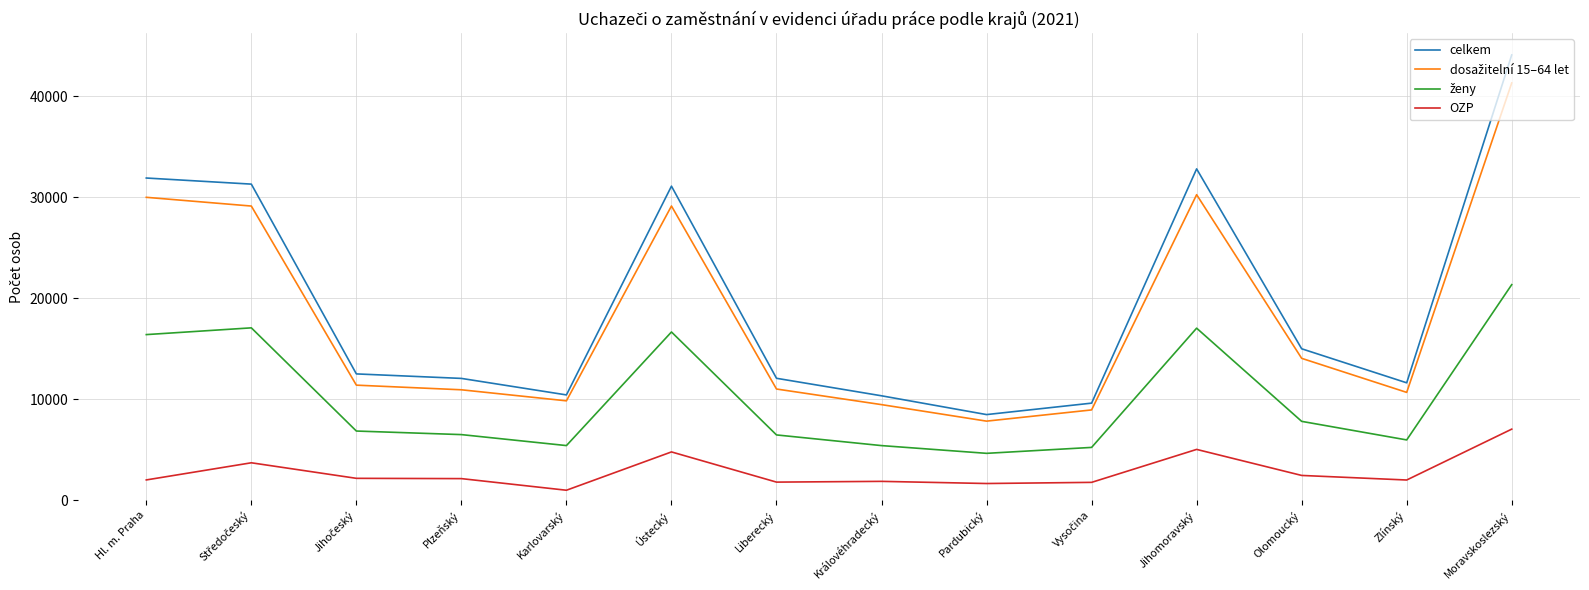

True or false: OZP and celkem intersect in this chart.

False